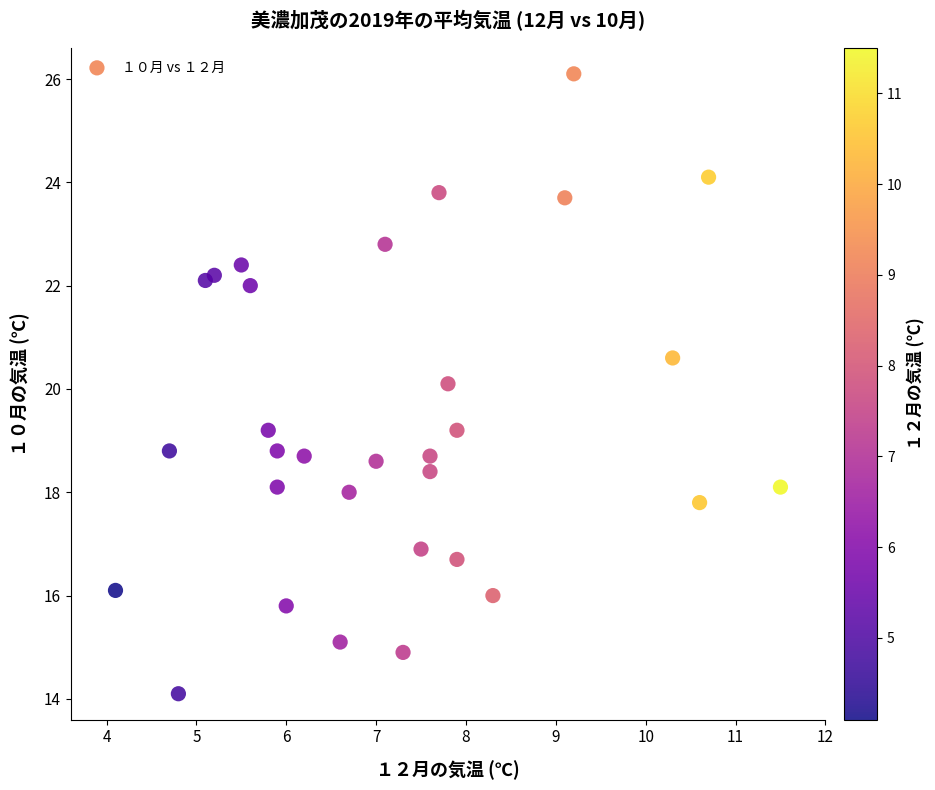

What is the range of X values (max minus min)?

7.4